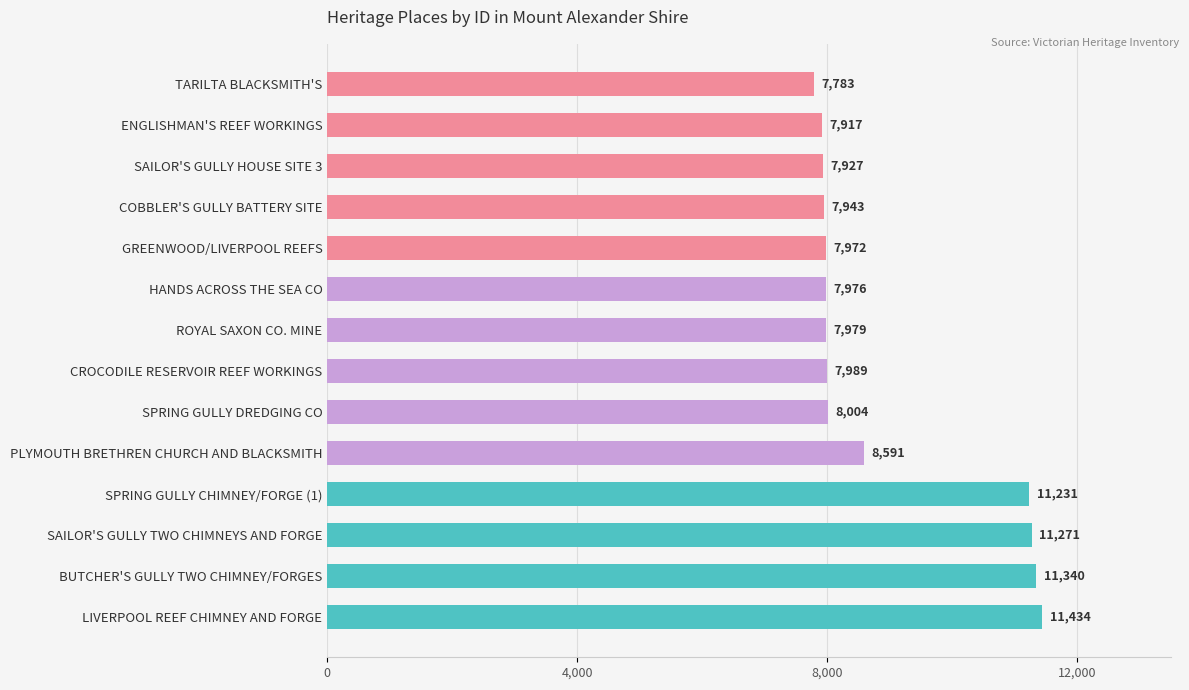

True or false: the data shows 13564 at PLYMOUTH BRETHREN CHURCH AND BLACKSMITH.

False